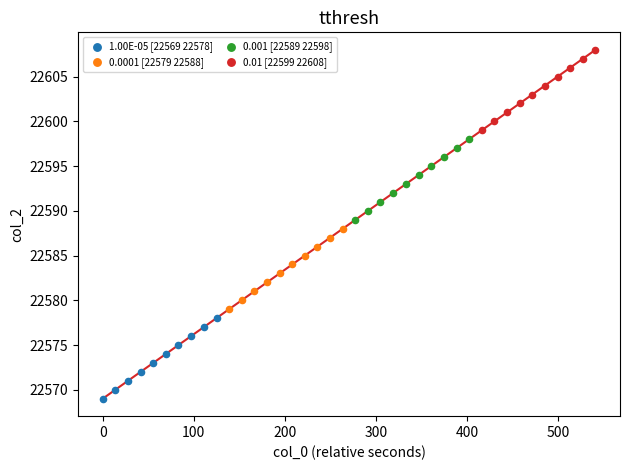

Which series contains the lowest Y value?

1.00E-05 [22569 22578]